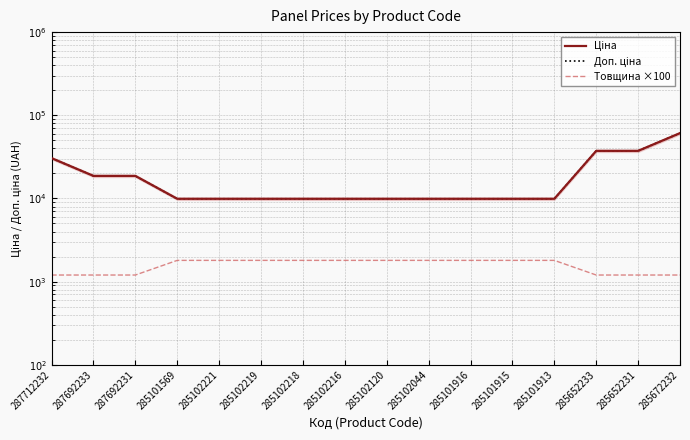

Count the Товщина ×100 values in the range 1200 to 1800.

16